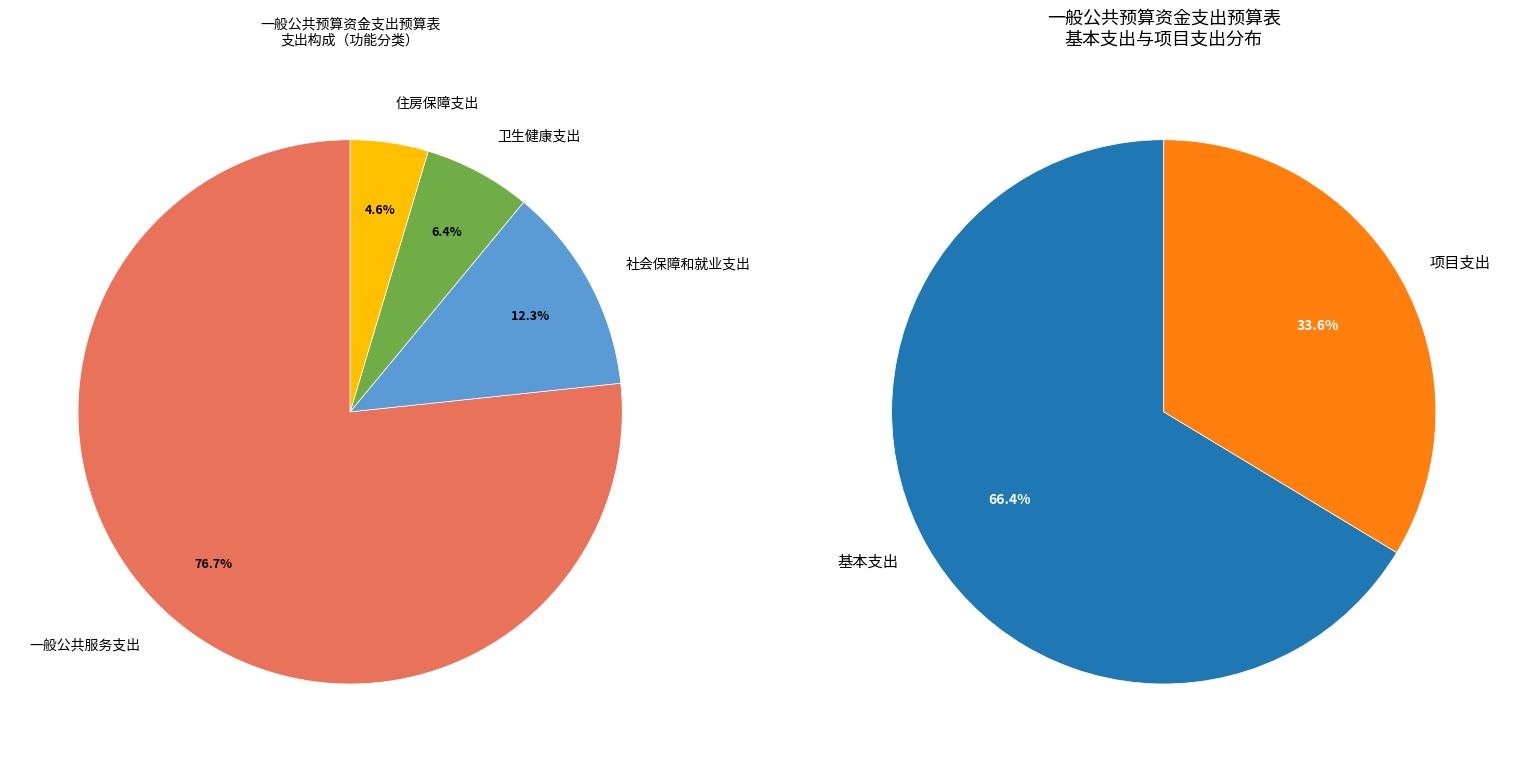

Does any single category account for the majority?

Yes